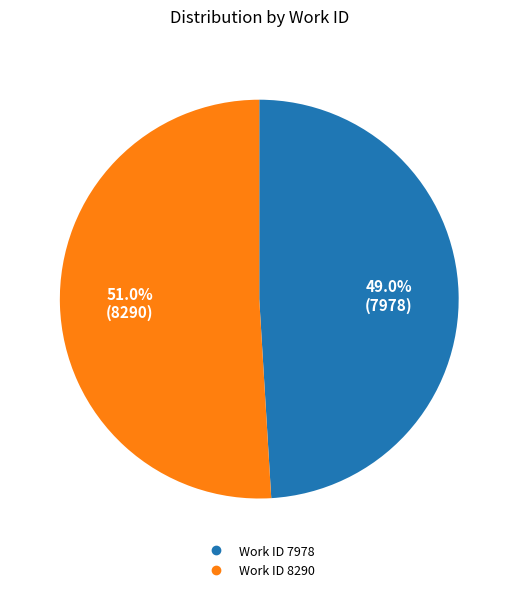

What is the majority slice?

Work ID 8290